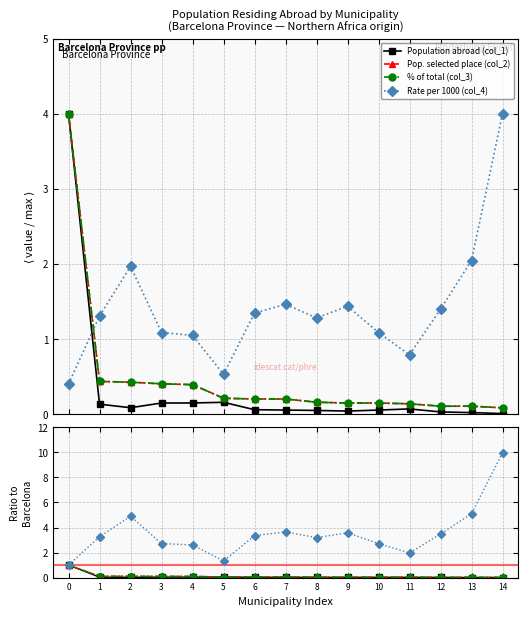

True or false: Population abroad (col_1) has a value of 0.0 at 4.

False